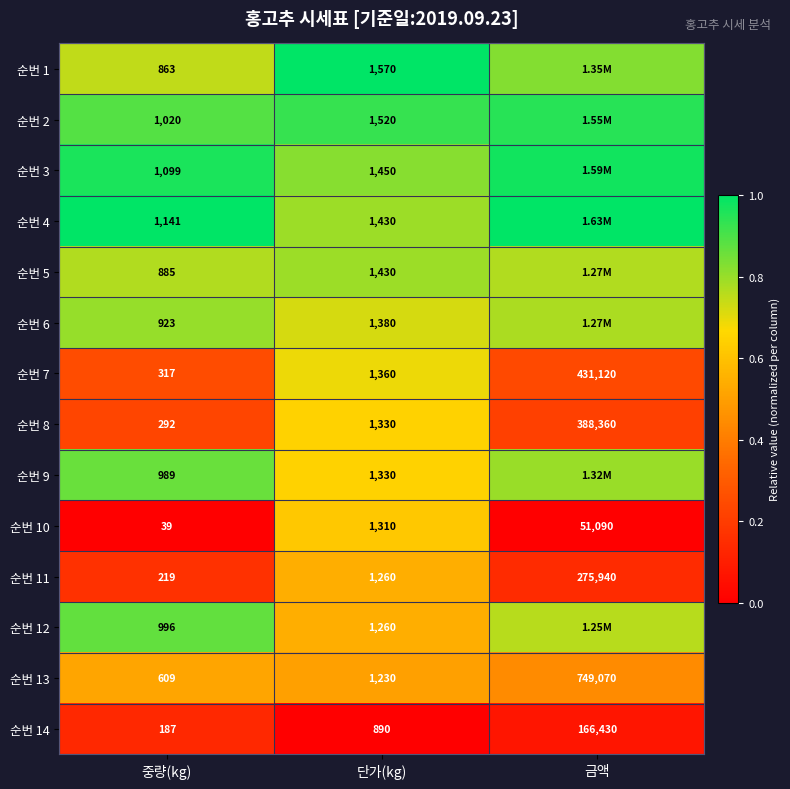

Which has a higher value, 중량(kg) or 단가(kg)?

단가(kg)